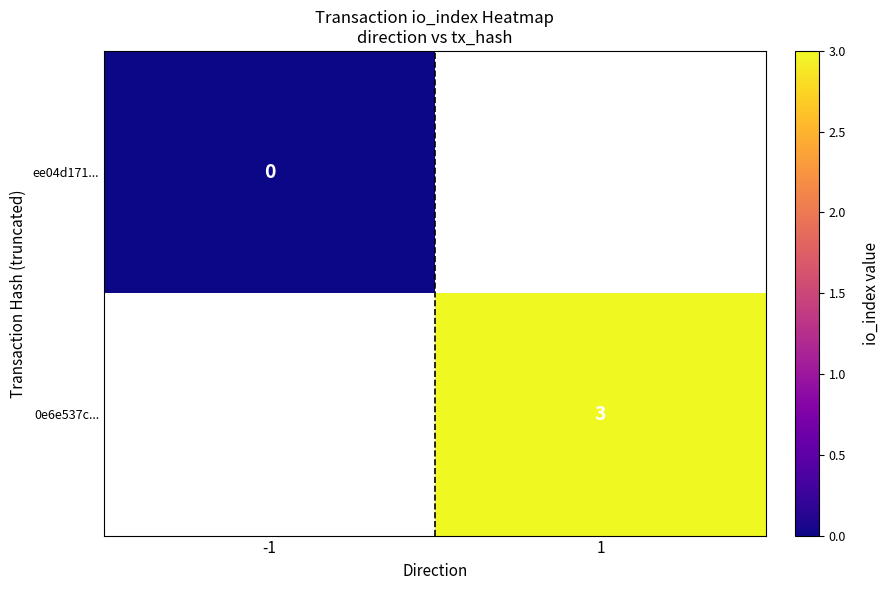

Count the number of data series in this chart.

2